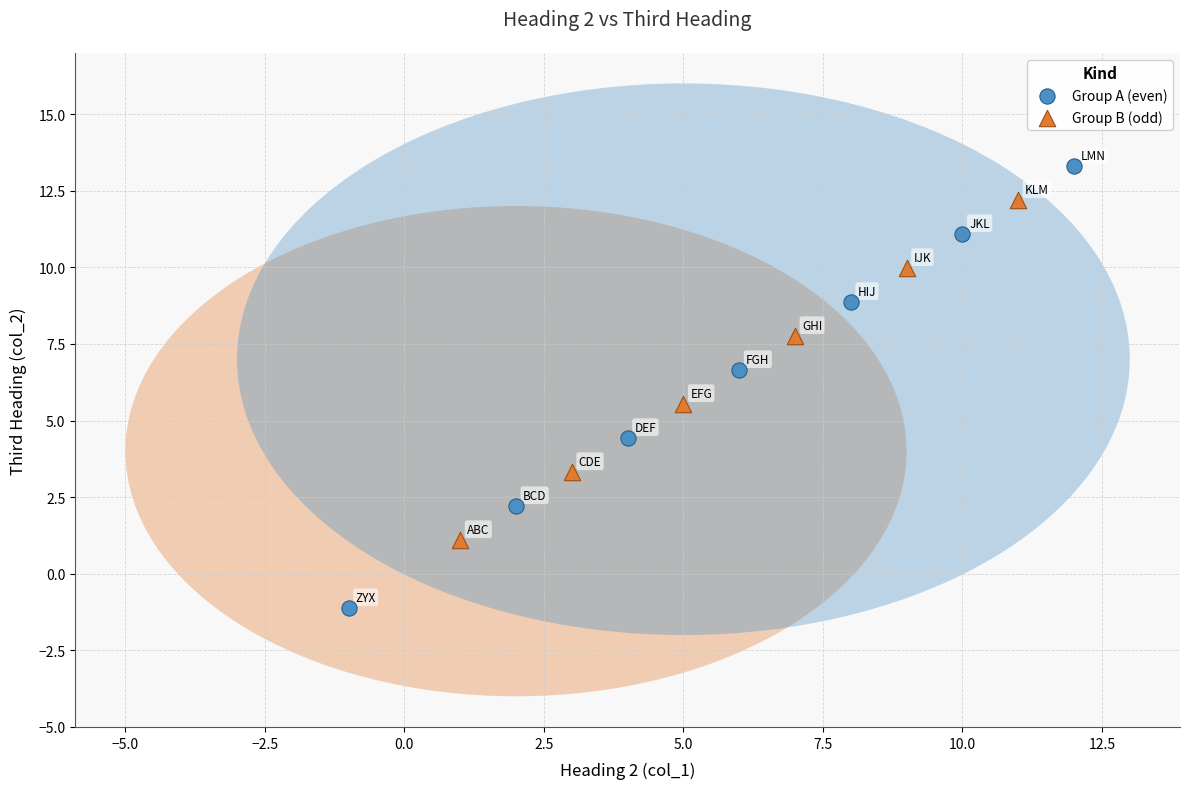

Which series reaches the maximum Y coordinate?

Group A (even)